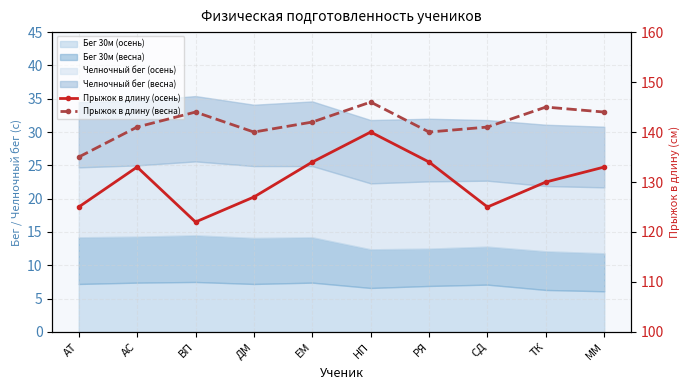

Where does the Прыжок в длину (весна) series first go above 142?

ВП